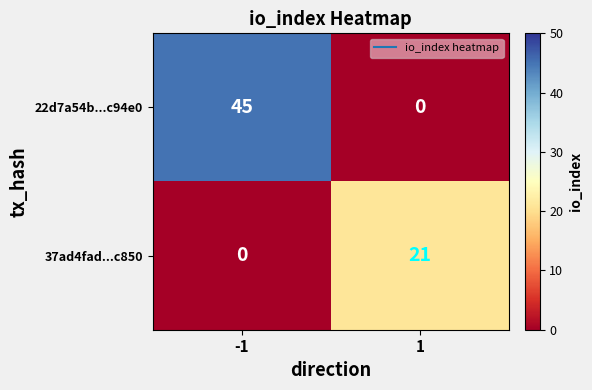

Reading left to right, what are all the values shown in this chart?

22d7a54b...c94e0: -1=45	1=0
37ad4fad...c850: -1=0	1=21